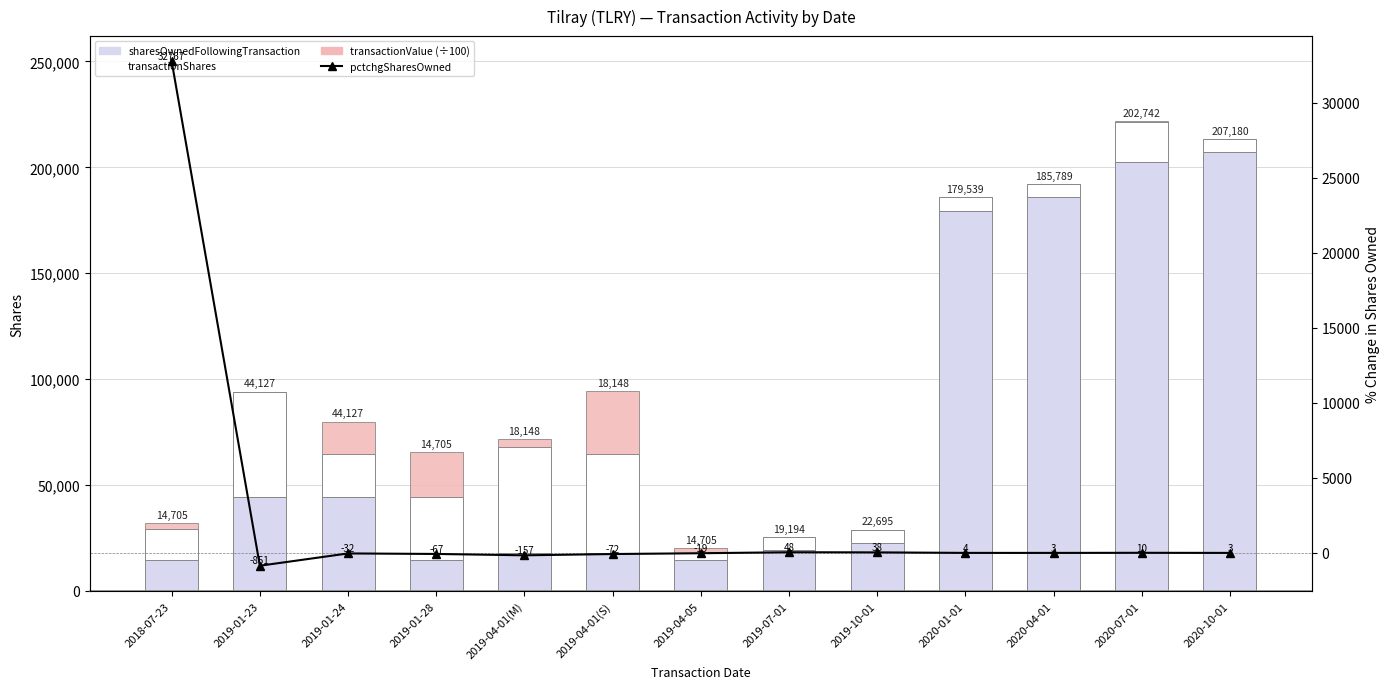

Which label corresponds to the smallest value in the chart?

2019-01-23